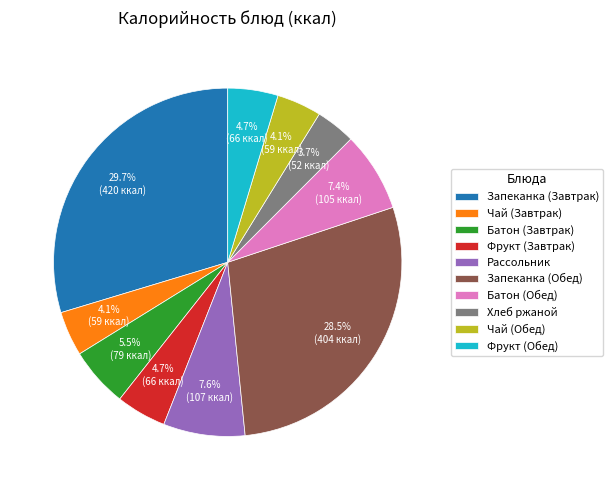

Is the sum of Фрукт (Завтрак) and Чай (Завтрак) greater than half?

No